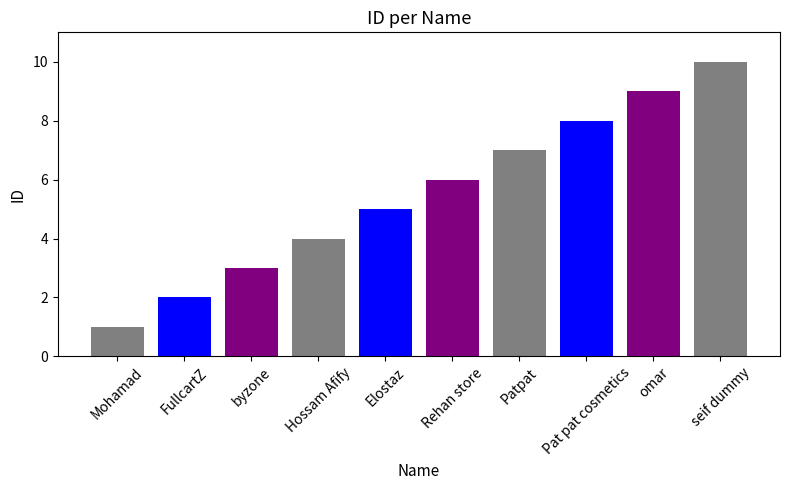

List the labels in order of value, largest first.

seif dummy, omar, Pat pat cosmetics, Patpat, Rehan store, Elostaz, Hossam Afify, byzone, FullcartZ, Mohamad